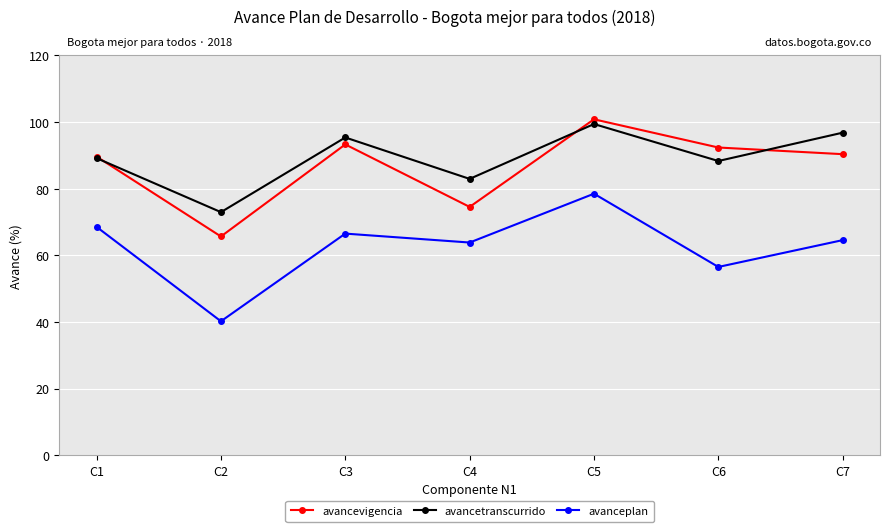

What is the value of the avancevigencia point at the 7th from the left?

90.4